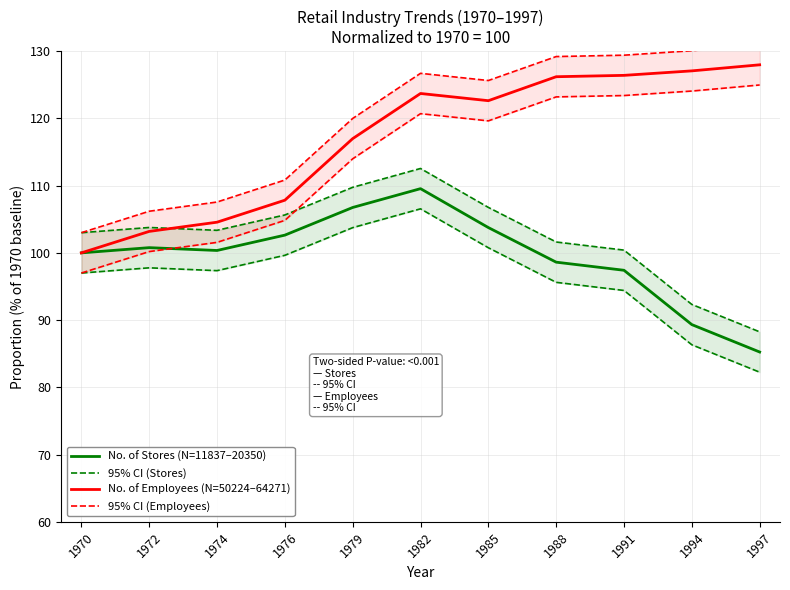

The 95% CI (Employees) series shows 110.8 at 1976. True or false?

True